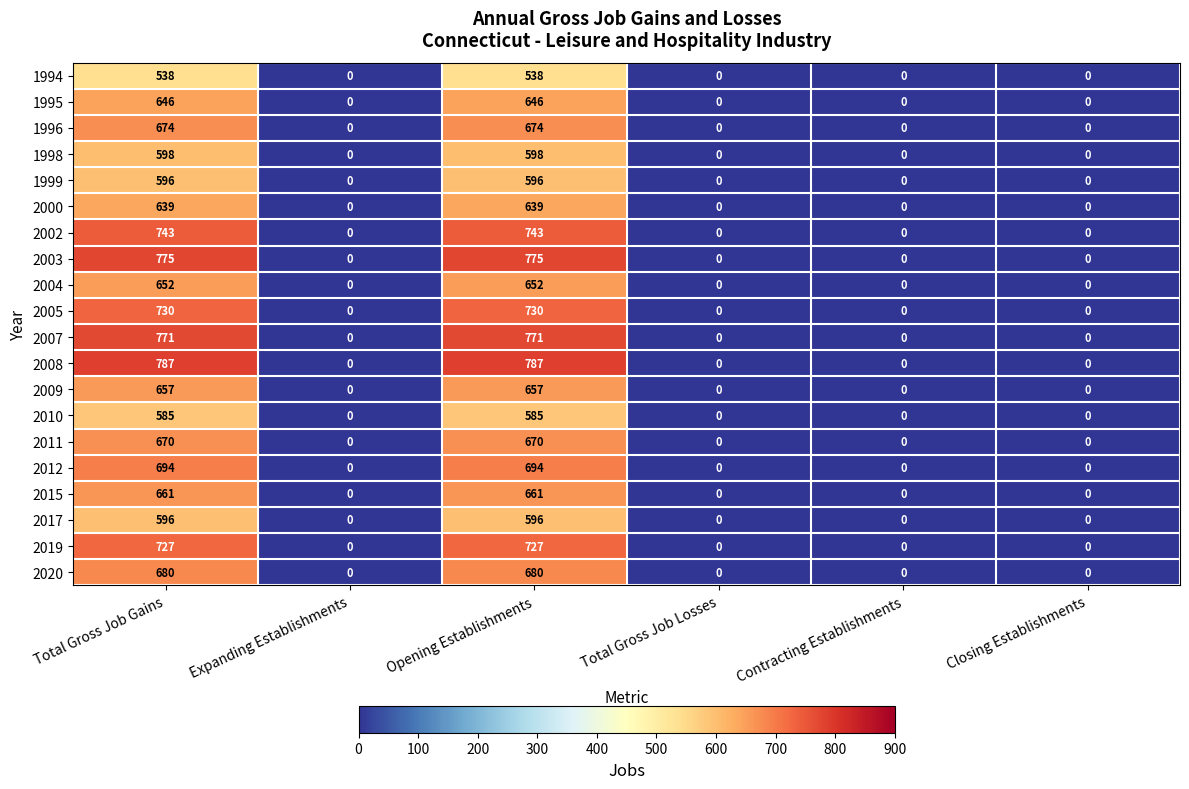

Which series has the largest total across all categories?

2008